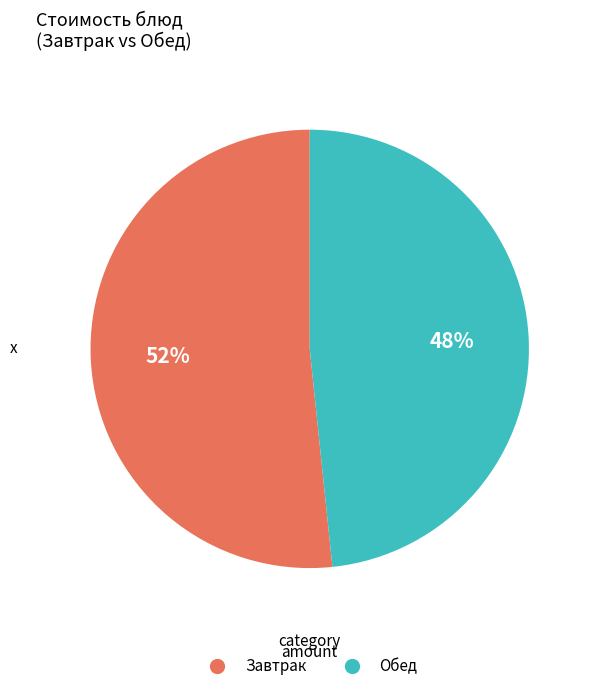

To the nearest percent, what is the average slice percentage?

50%